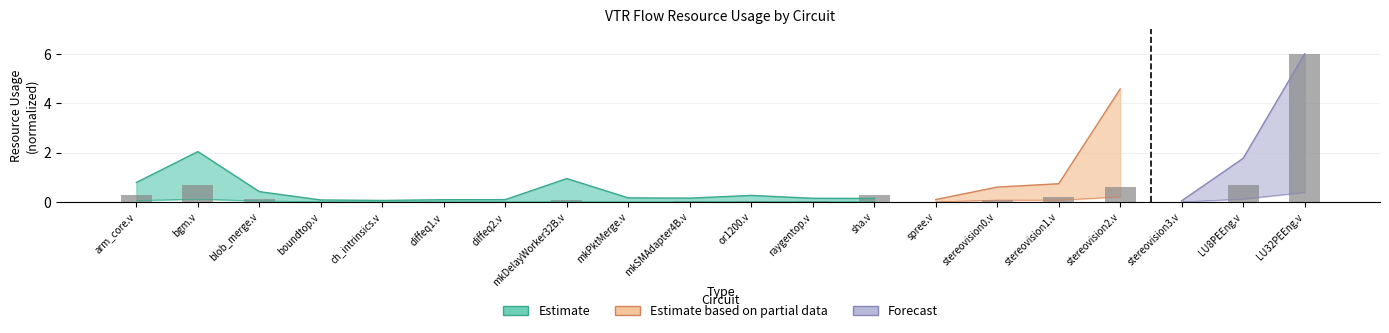

What is the change in value from arm_core.v to blob_merge.v?

-0.2